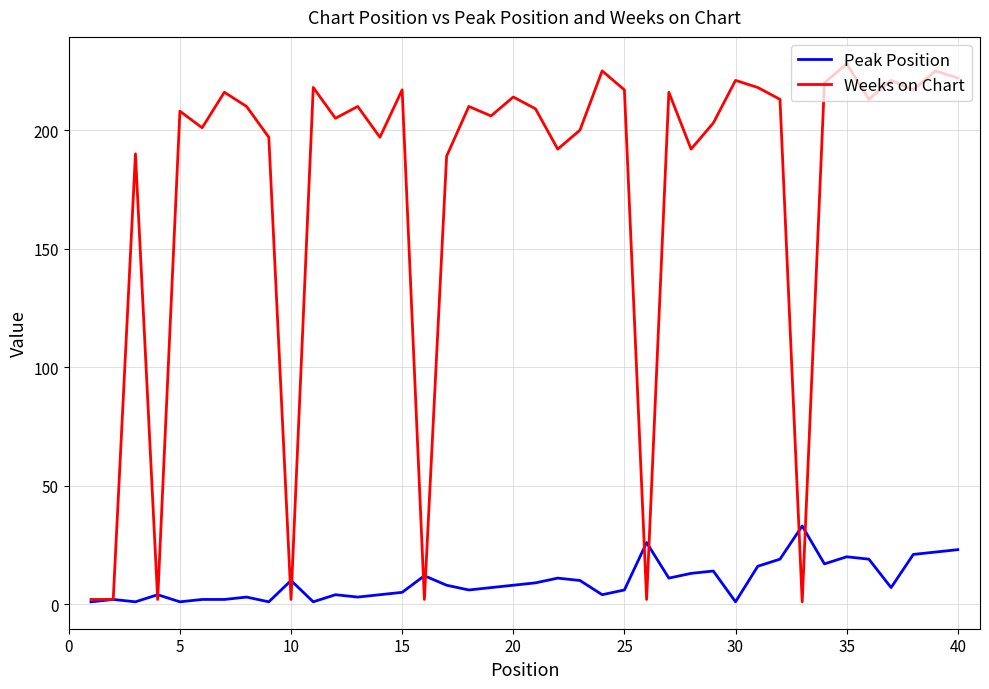

Rank the series by their maximum value, from highest to lowest.

Weeks on Chart, Peak Position